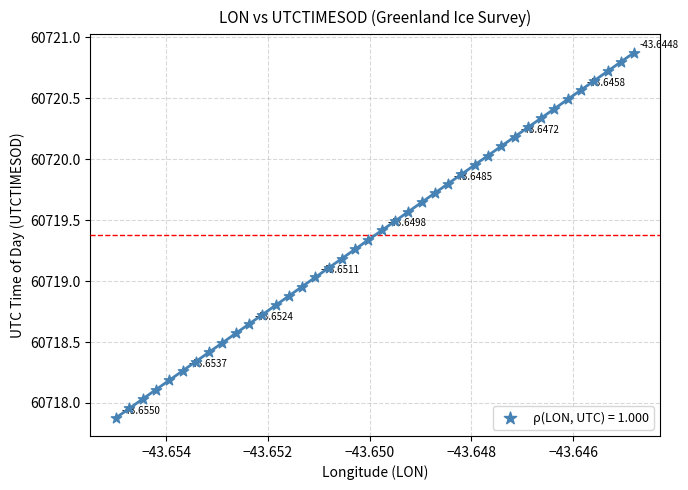

What is the range of Y values (max minus min)?

3.0